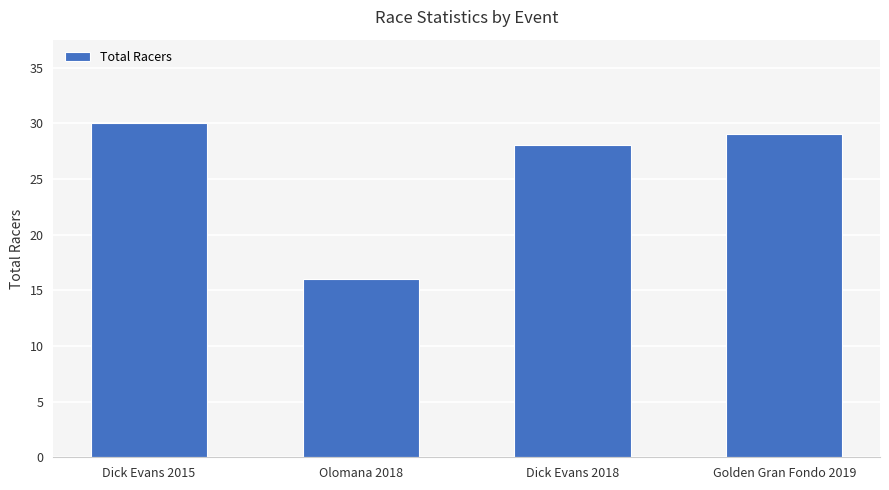

What is the label of the 4th bar from the right?

Dick Evans 2015